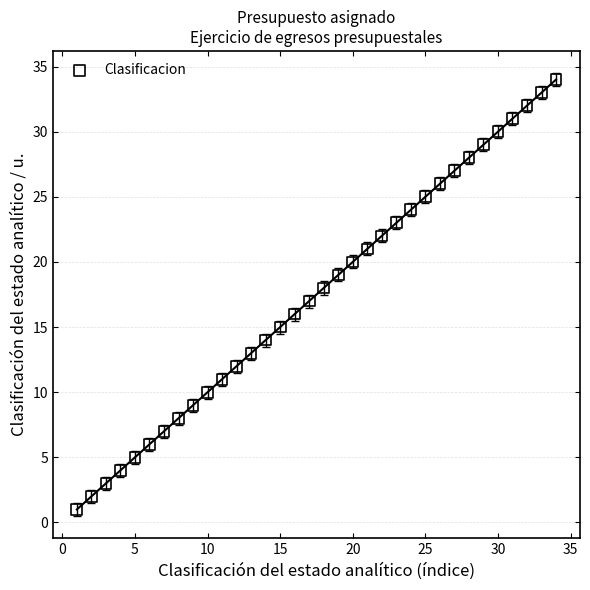

What is the range of Y values (max minus min)?

33